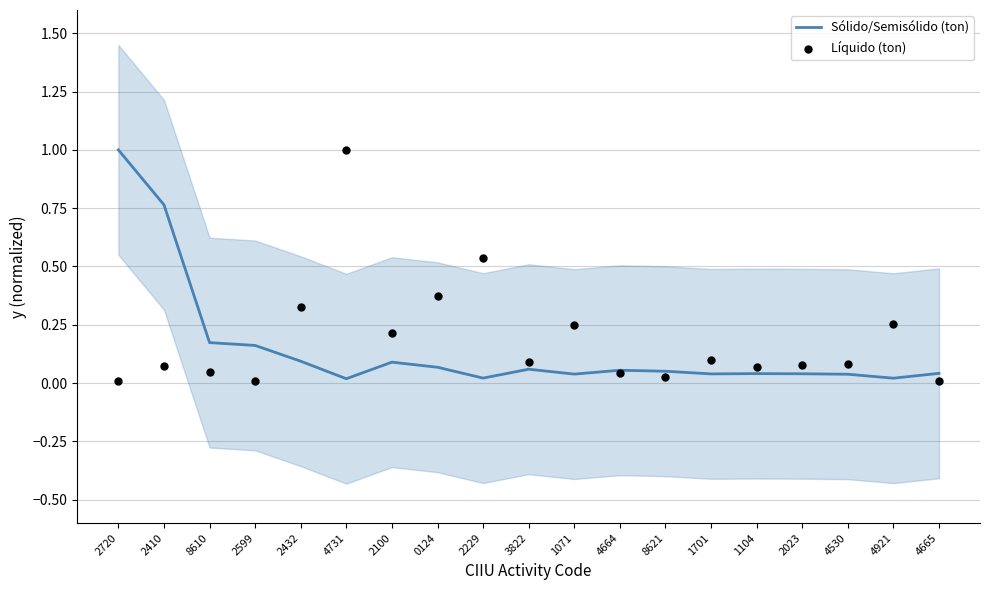

Which series has the largest Y range (max minus min)?

Líquido (ton)